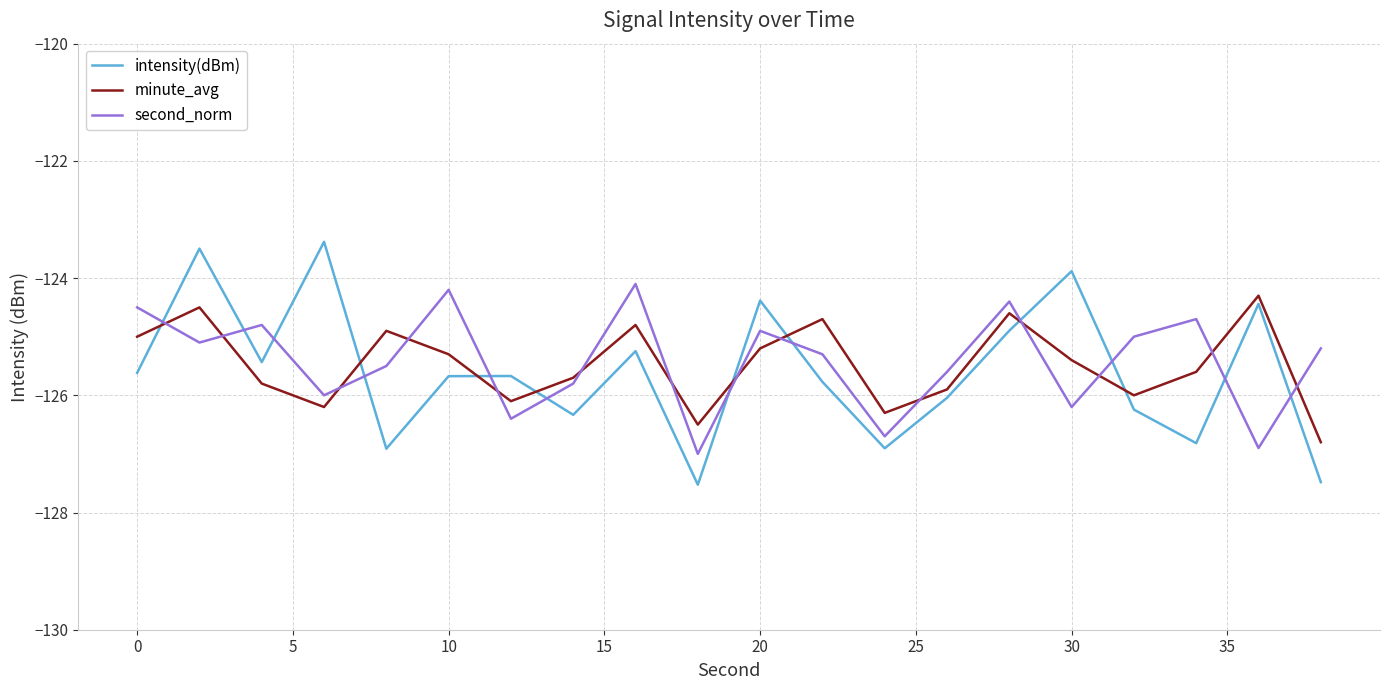

What is the greatest value displayed?

-123.4